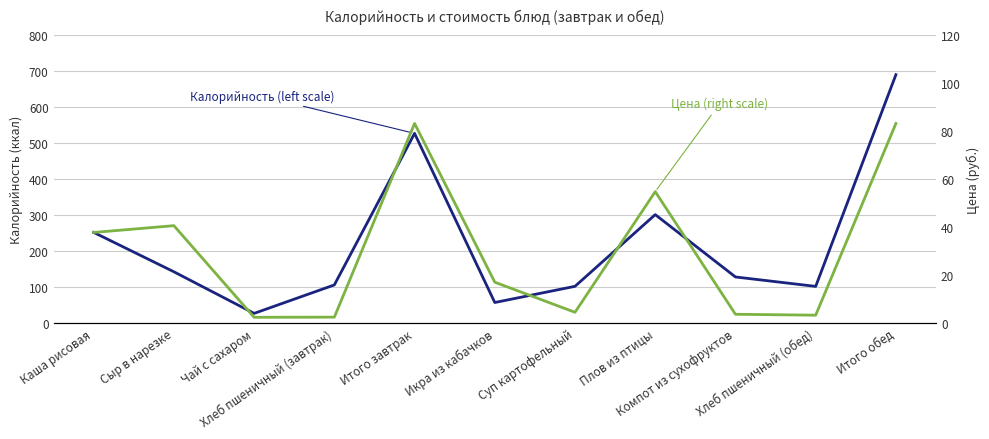

How many values in the Калорийность (left scale) series are below 128?

5